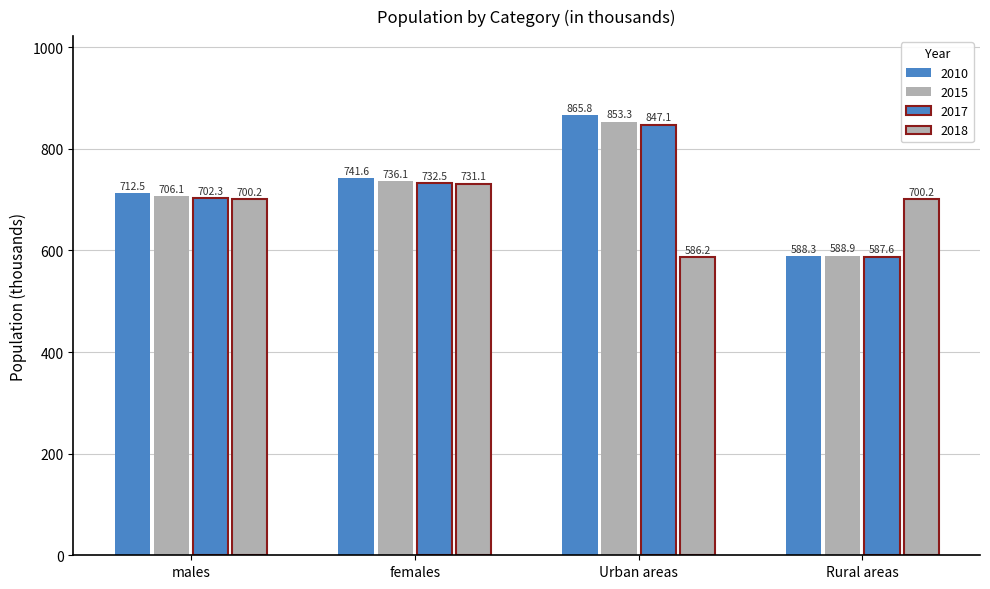

The 2017 series shows 847.1 at Urban areas. True or false?

True